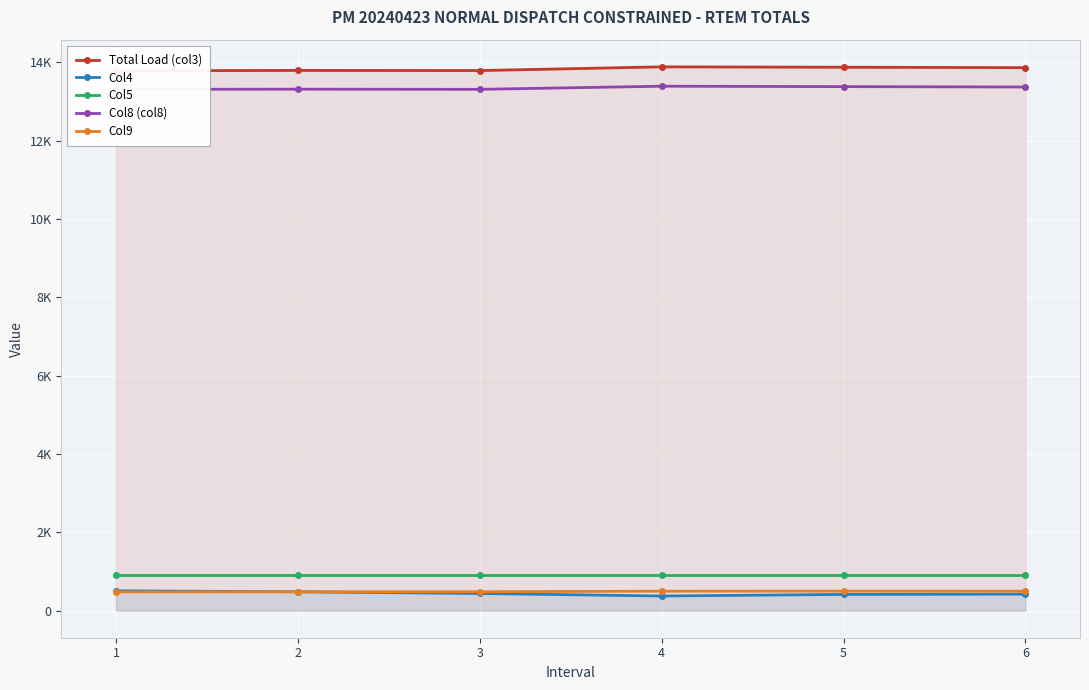

What are all the series names shown in the legend?

Total Load (col3), Col4, Col5, Col8 (col8), Col9